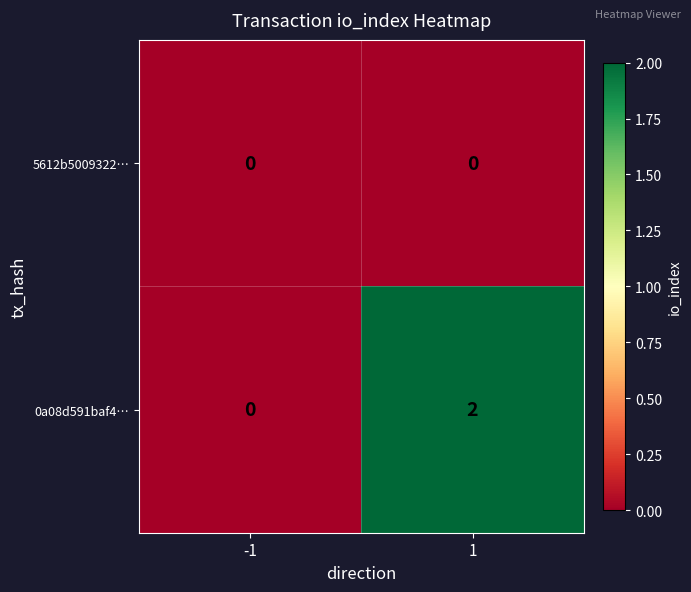

Which series has the largest total across all categories?

0a08d591baf4…